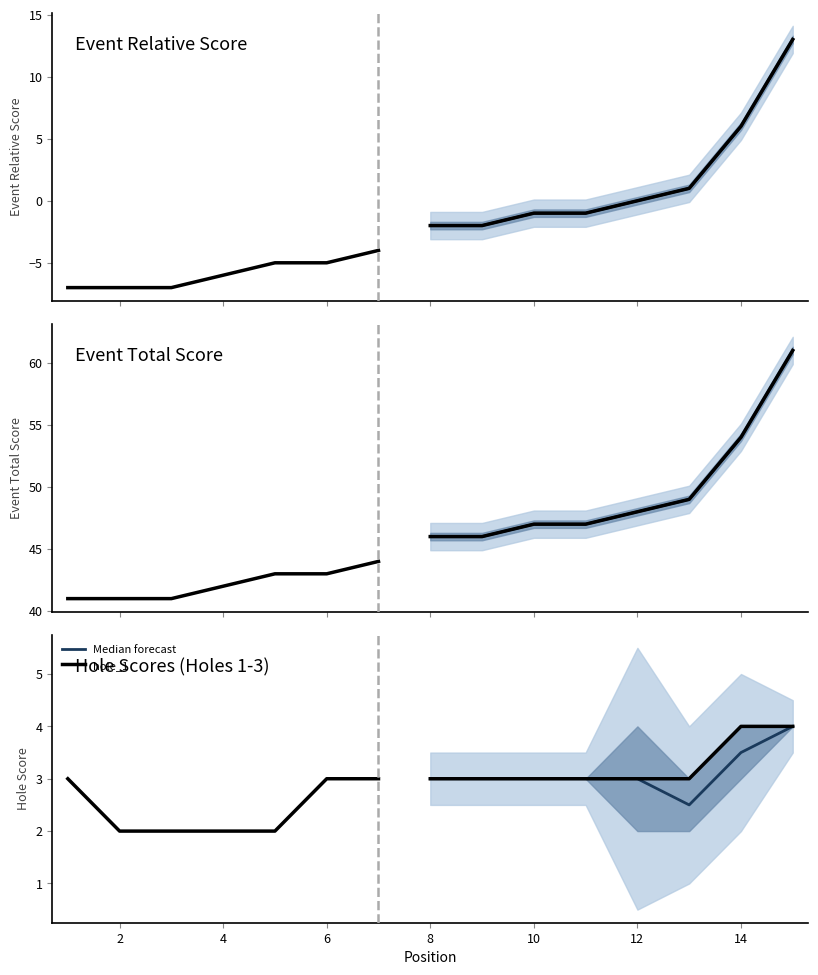

Is it true that hole_1 equals 2 at 15?

False